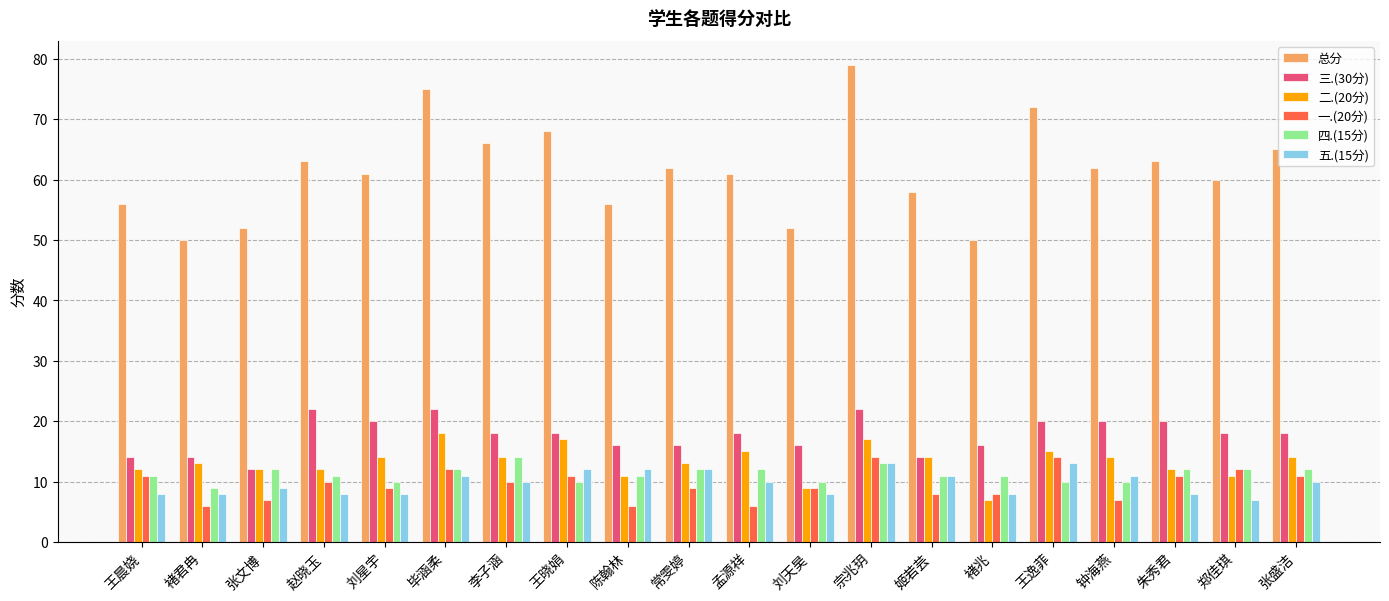

Between 王晨娆 and 毕涵柔, which series saw the biggest shift?

总分